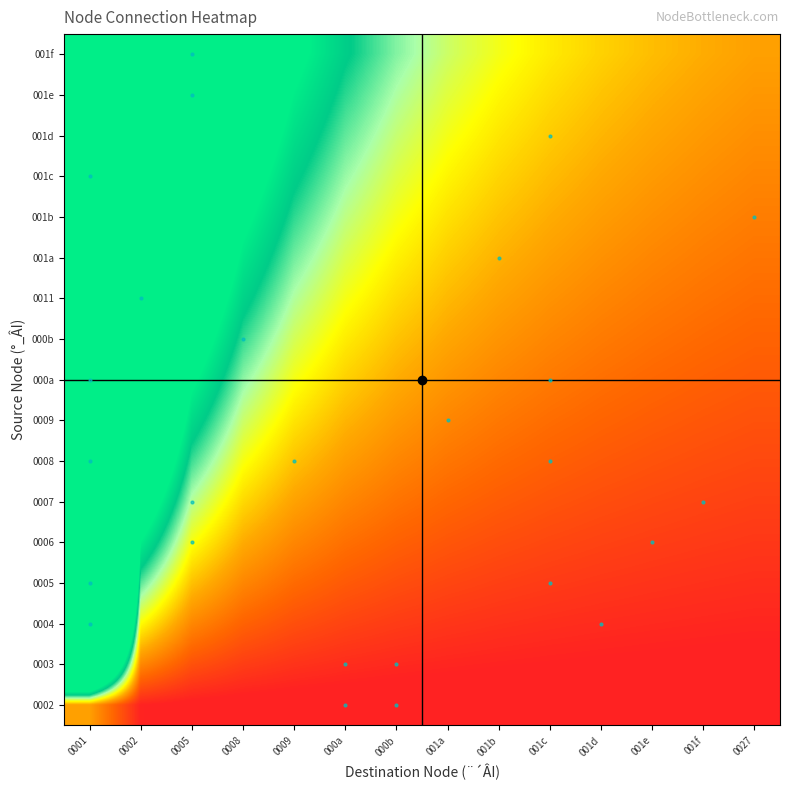

What is the difference between the highest and lowest values at 0001?

100.0